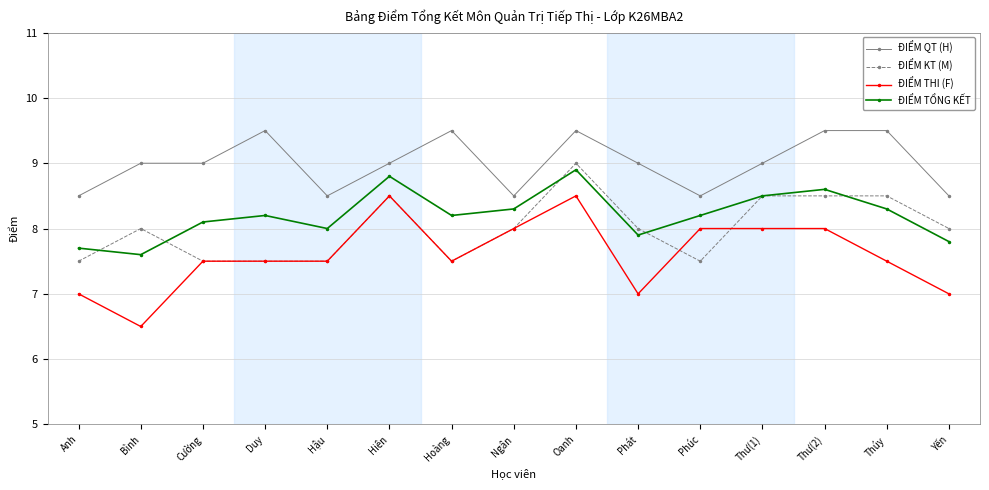

What is the lowest value of the ĐIỂM KT (M) series?

7.5